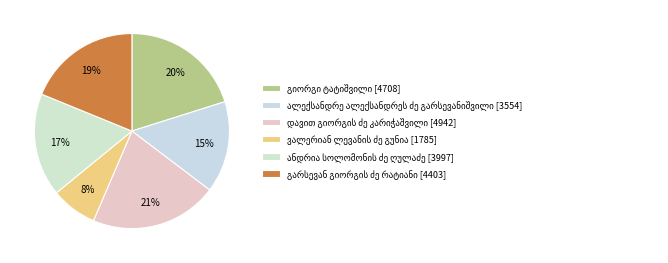

Is the sum of ანდრია სოლომონის ძე ღულაძე and გარსევან გიორგის ძე რატიანი greater than half?

No